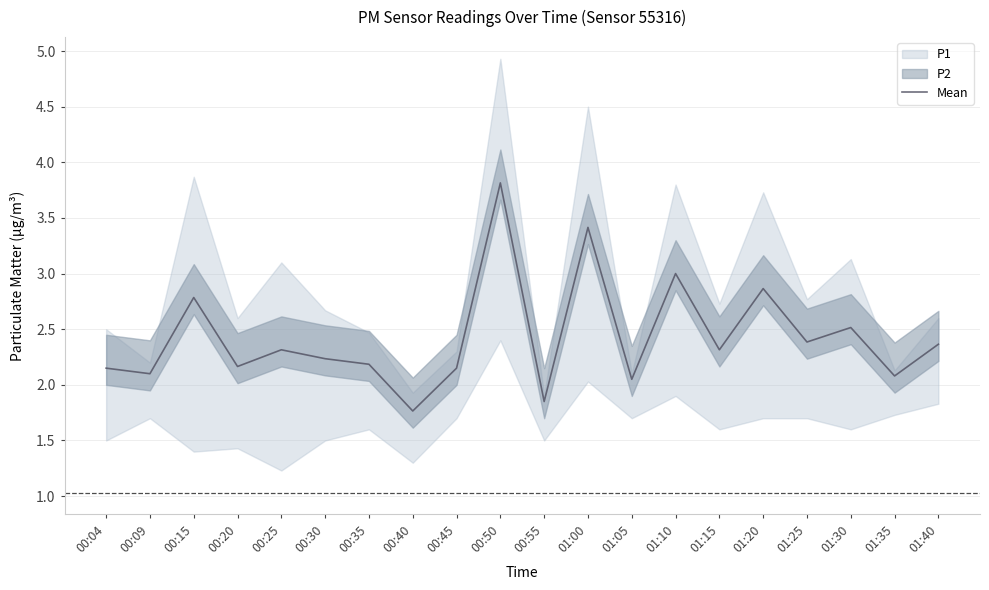

Rank the categories by value from lowest to highest.

00:40, 00:55, 01:05, 01:35, 00:09, 00:04, 00:45, 00:20, 00:35, 00:30, 00:25, 01:15, 01:40, 01:25, 01:30, 00:15, 01:20, 01:10, 01:00, 00:50